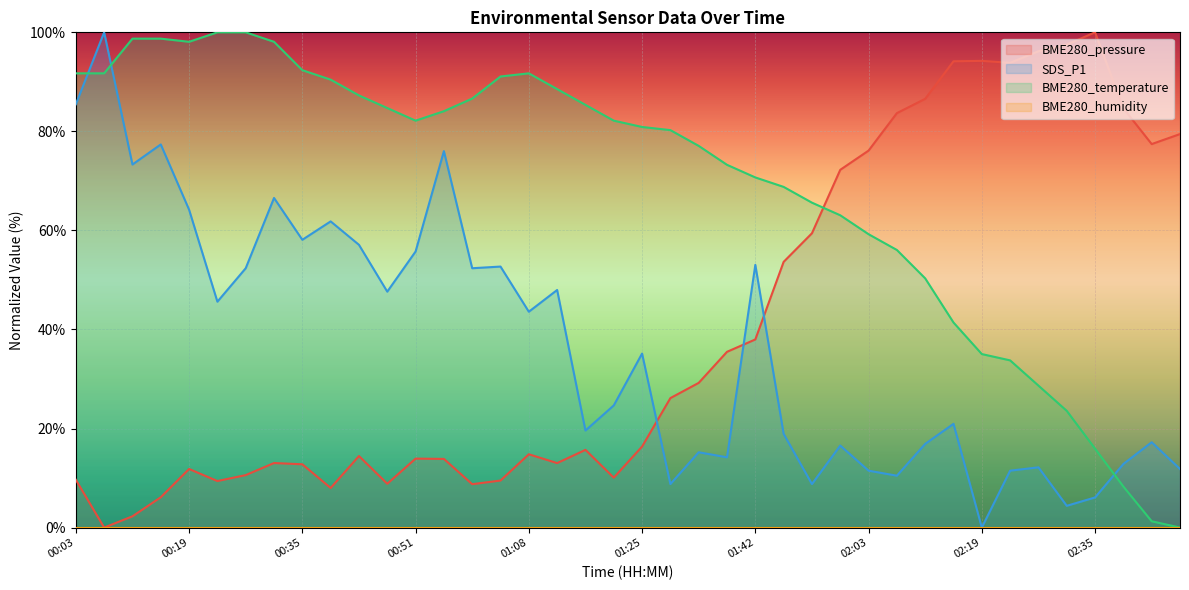

At which category does the chart reach its minimum across all series?

00:07